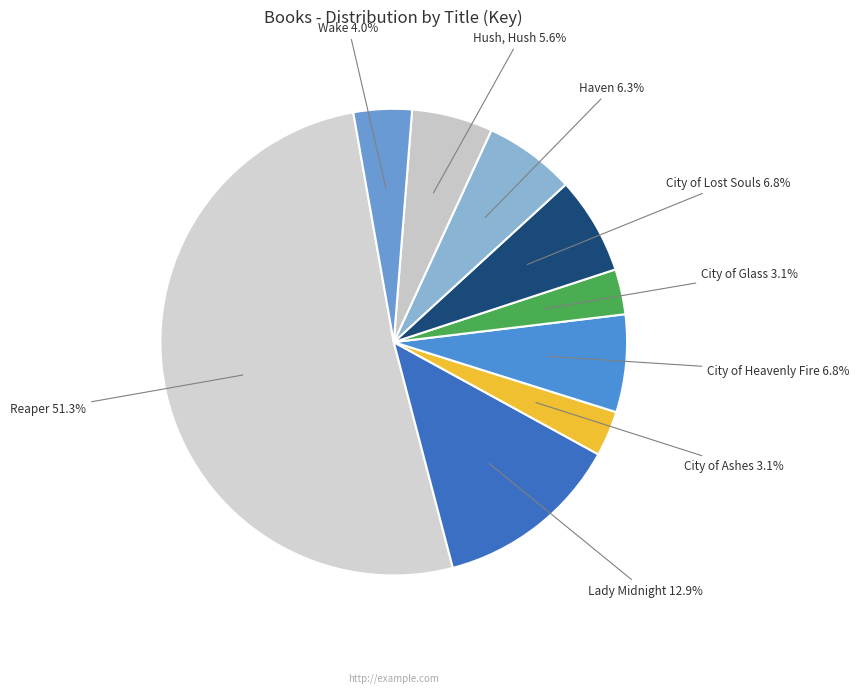

Approximately how many times larger is the value at City of Lost Souls compared to Reaper?

0.1